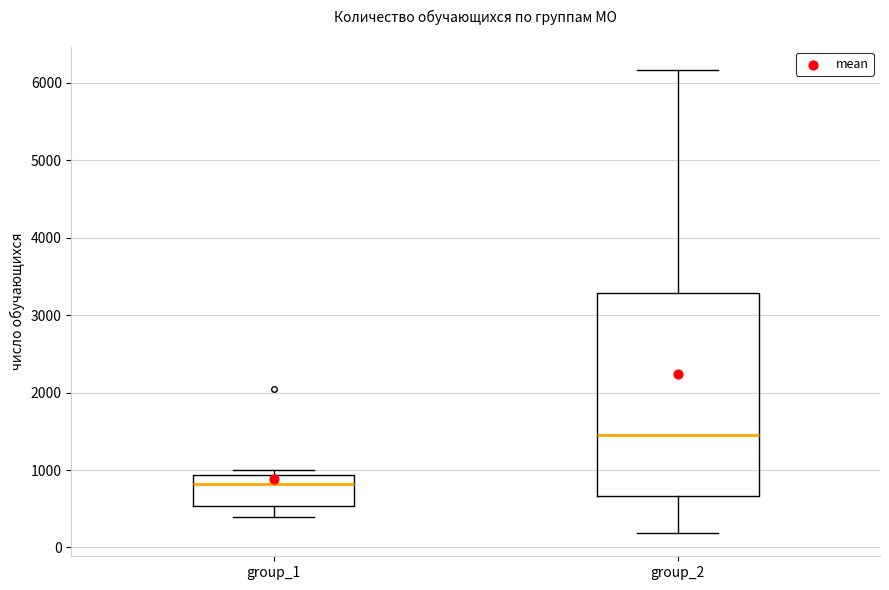

Reading left to right, read every box against the y-axis: the position of its median line, the range the box covers, and the ends of its whiskers. The values are not printed on the chart, so give them approximately, as read against the axis.

group_1: median 800, box 500 to 900, whiskers 400 to 1000
group_2: median 1500, box 700 to 3300, whiskers 200 to 6200